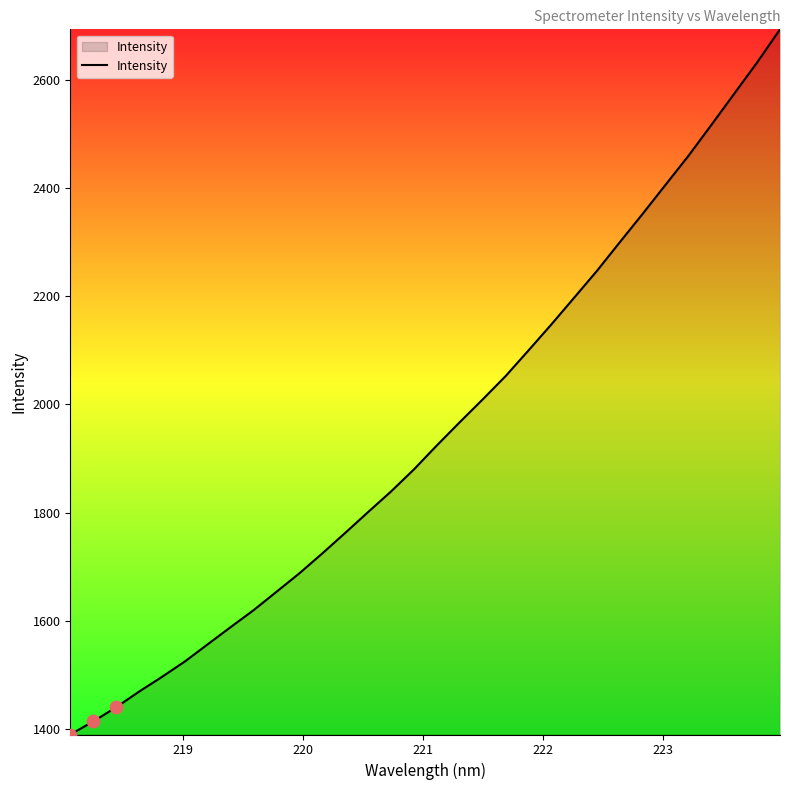

What is the greatest value displayed?

2693.4